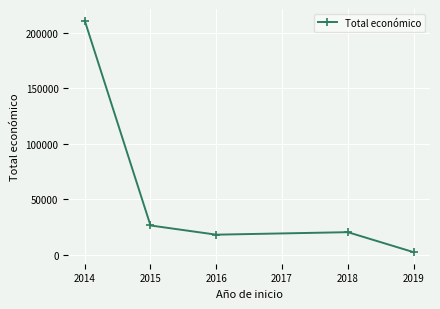

Reading left to right, list all the values displayed in this chart.

210755	26442	18169	20412	2450